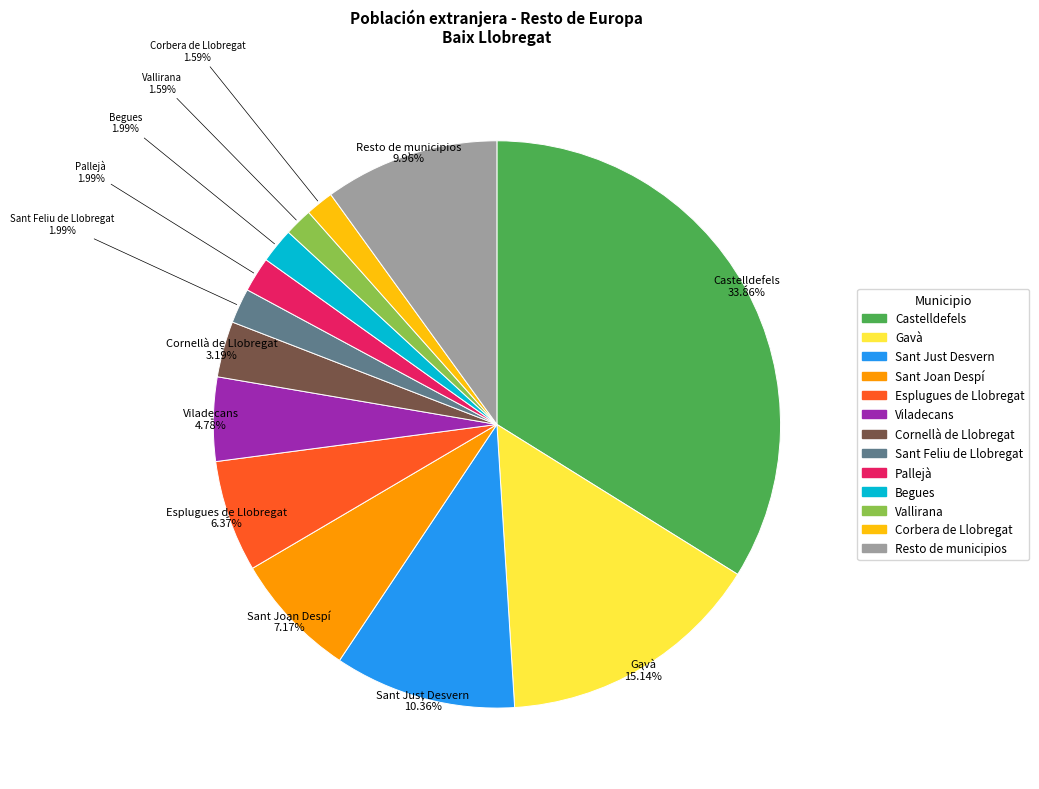

What is the ratio of the value at Resto de municipios to the value at Sant Just Desvern?

1.0